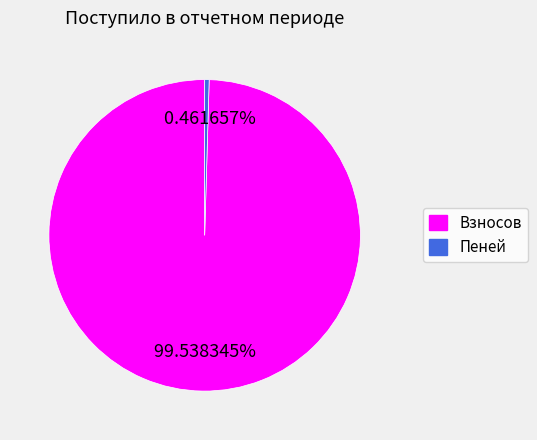

Does any single category account for the majority?

Yes